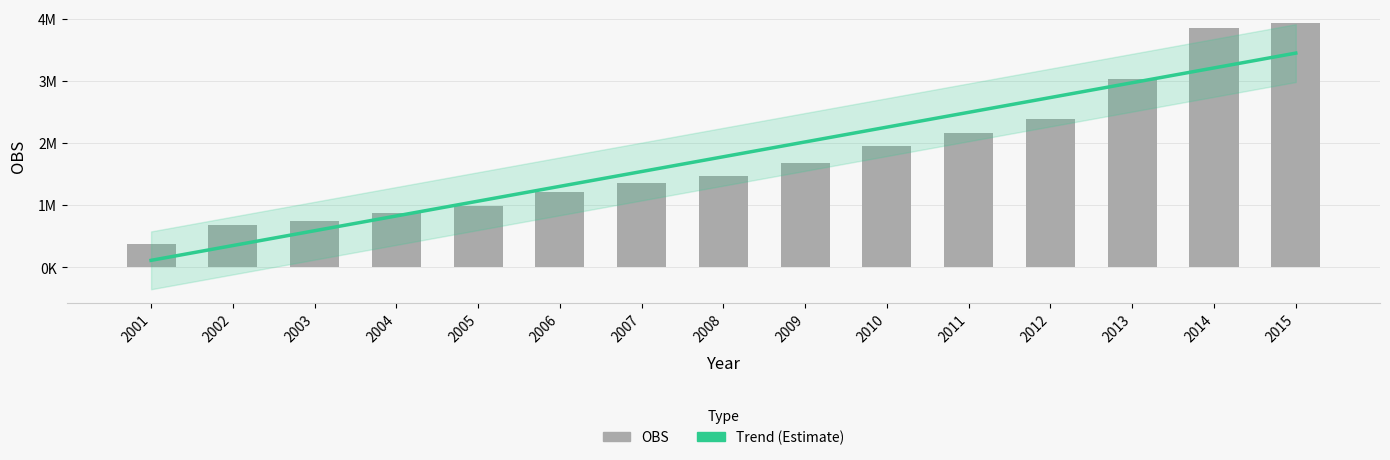

How many categories are shown in the chart?

15